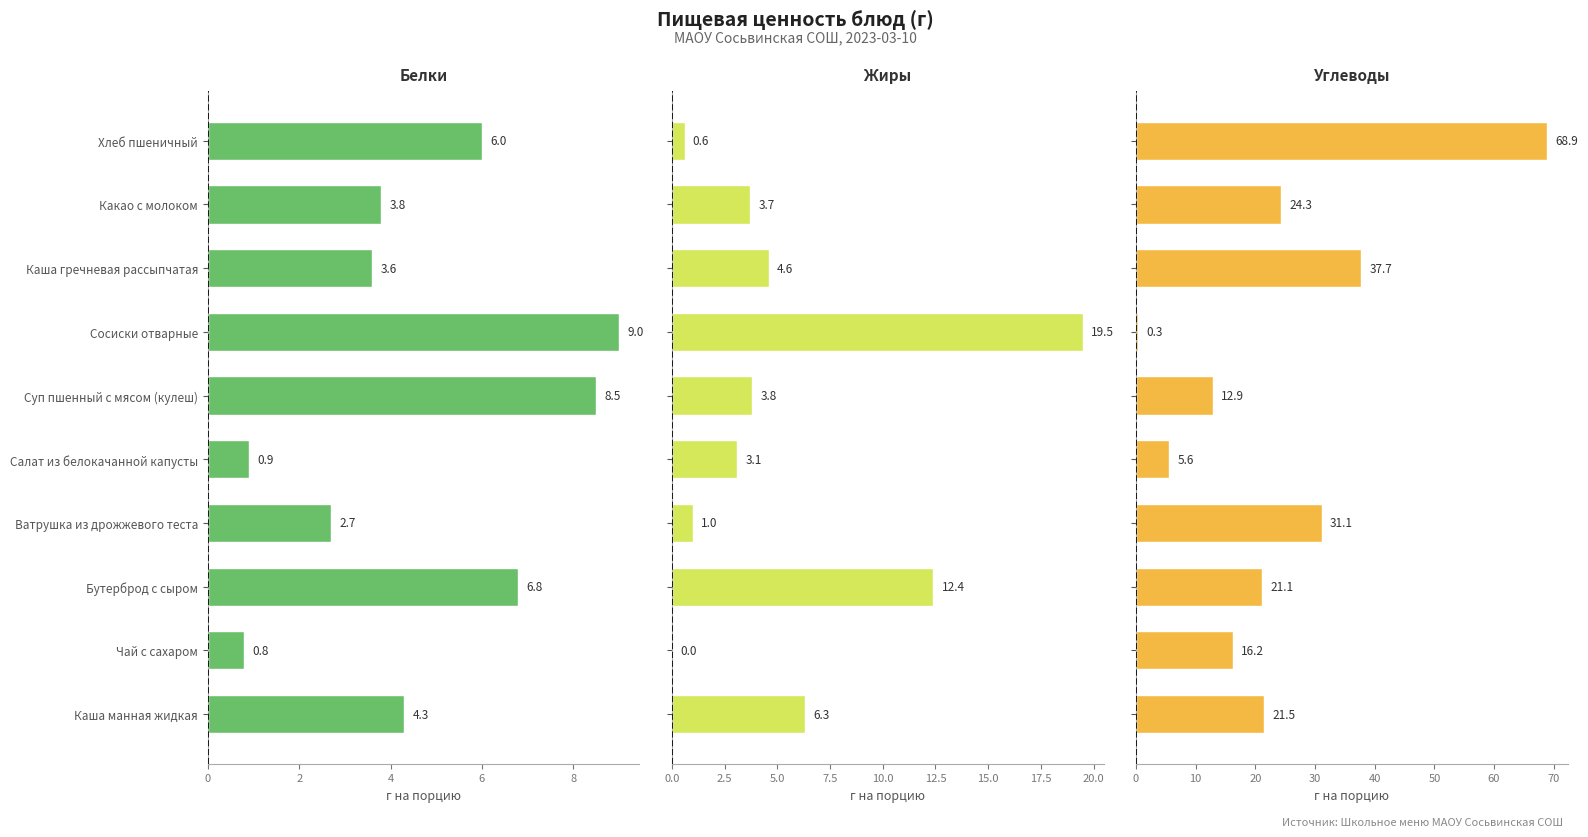

What is the sum of the Углеводы values at Каша гречневая рассыпчатая and Чай с сахаром?

53.9